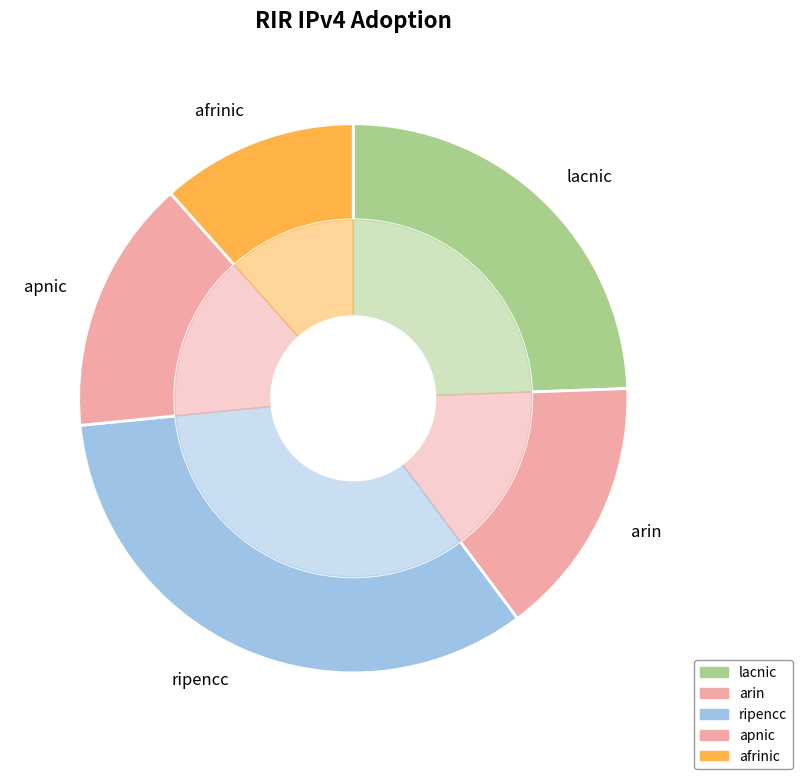

The lacnic slice represents 24% of the pie. True or false?

True